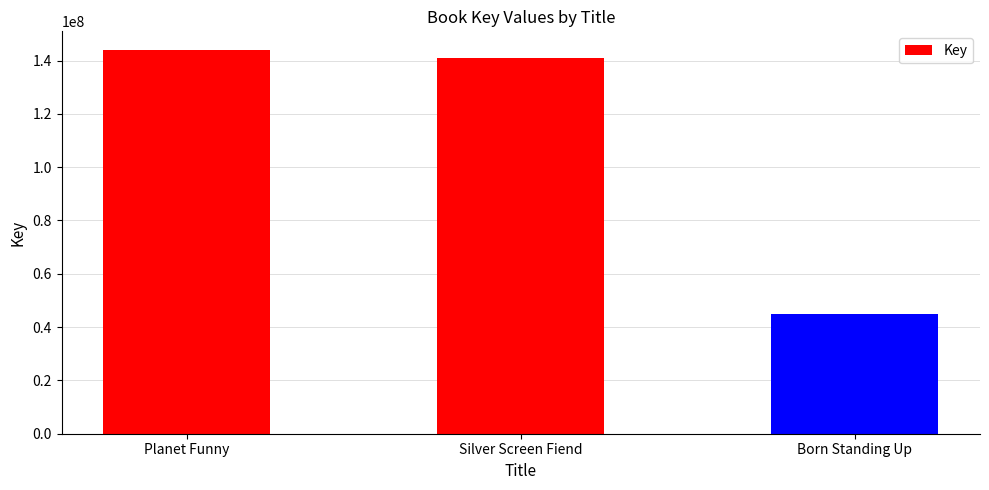

Reading left to right, list all the values displayed in this chart.

143777211	141058003	44925848